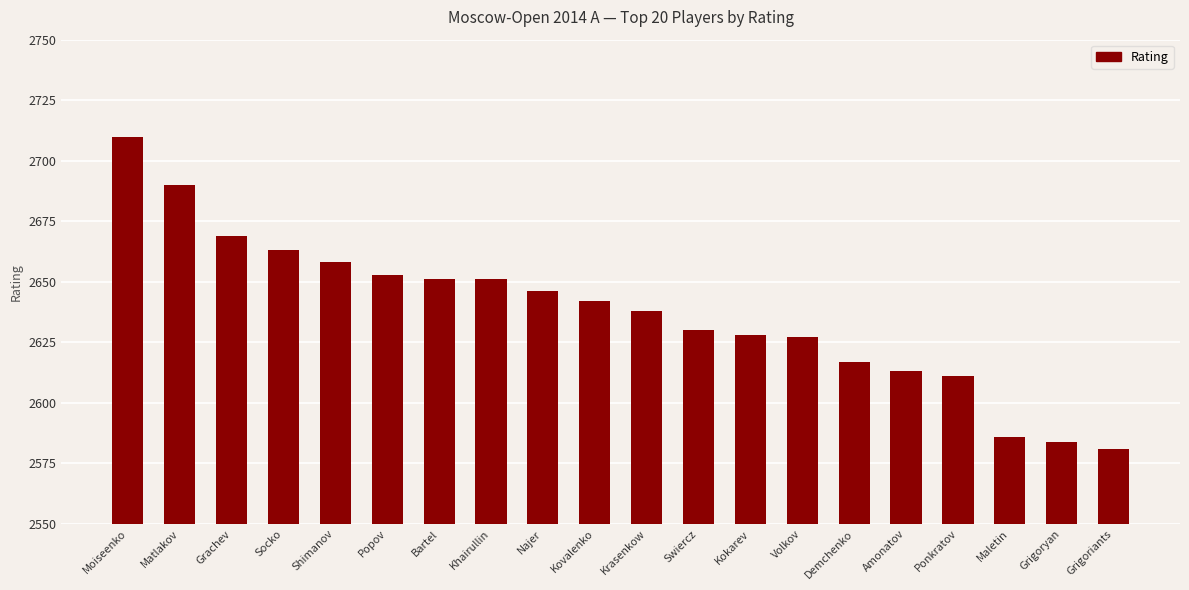

At which label is the value closest to 2645?

Najer